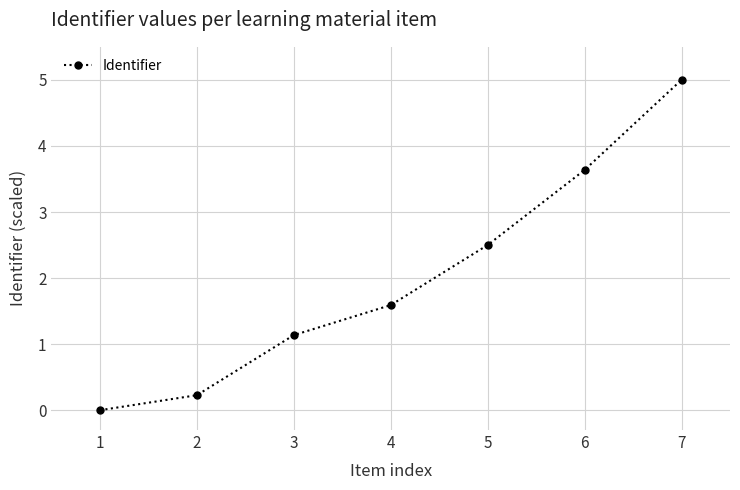

True or false: the data shows 1.1 at 3.

True